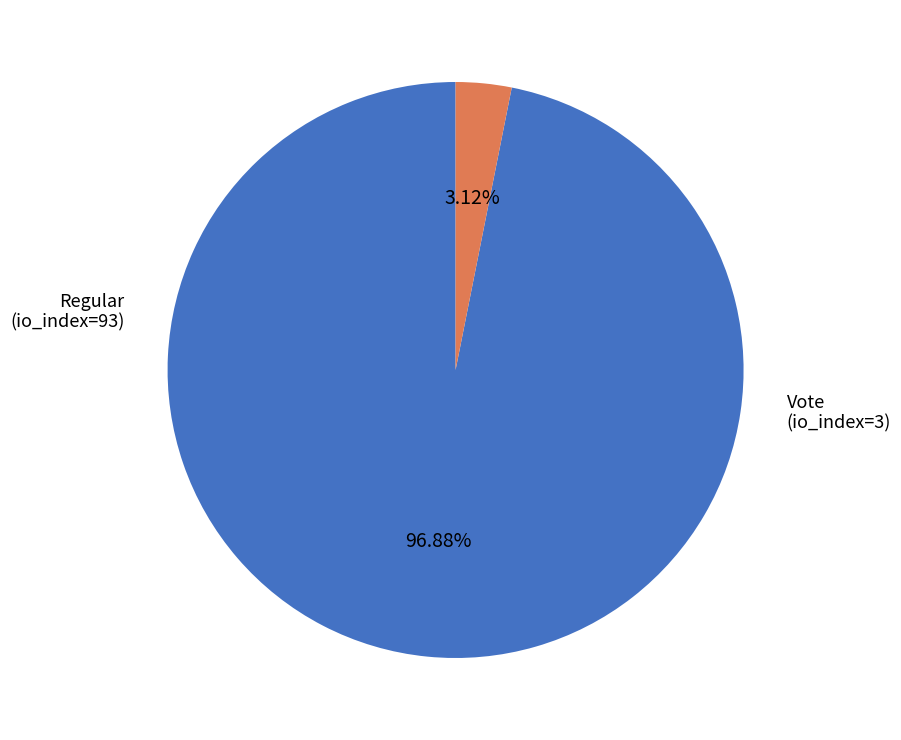

Is there any slice that represents more than half of the pie?

Yes